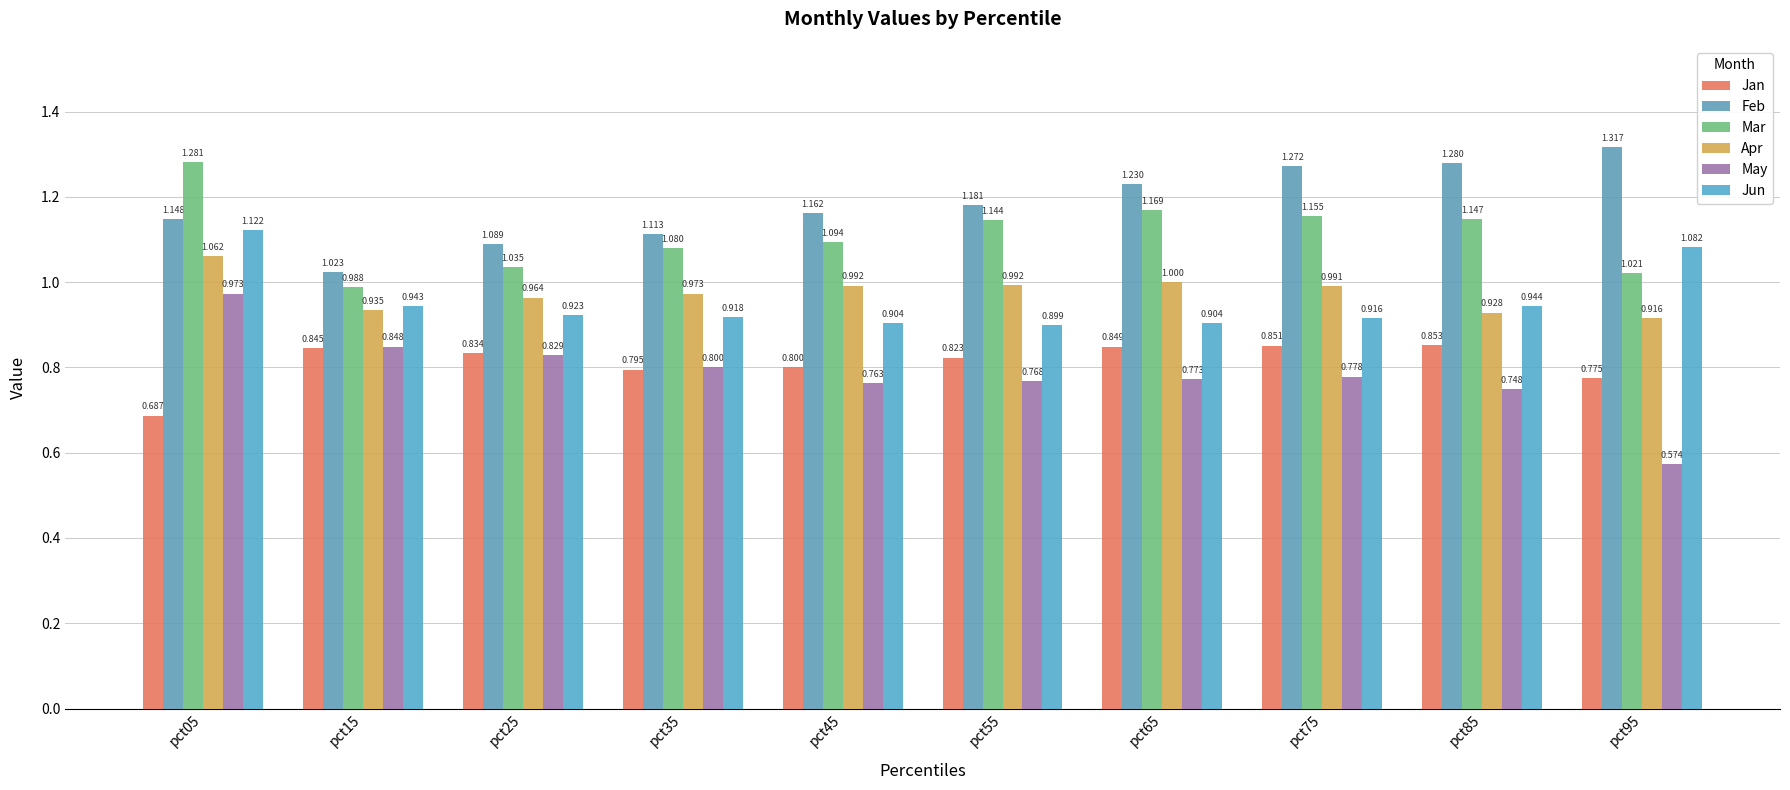

Are the bars horizontal?

No